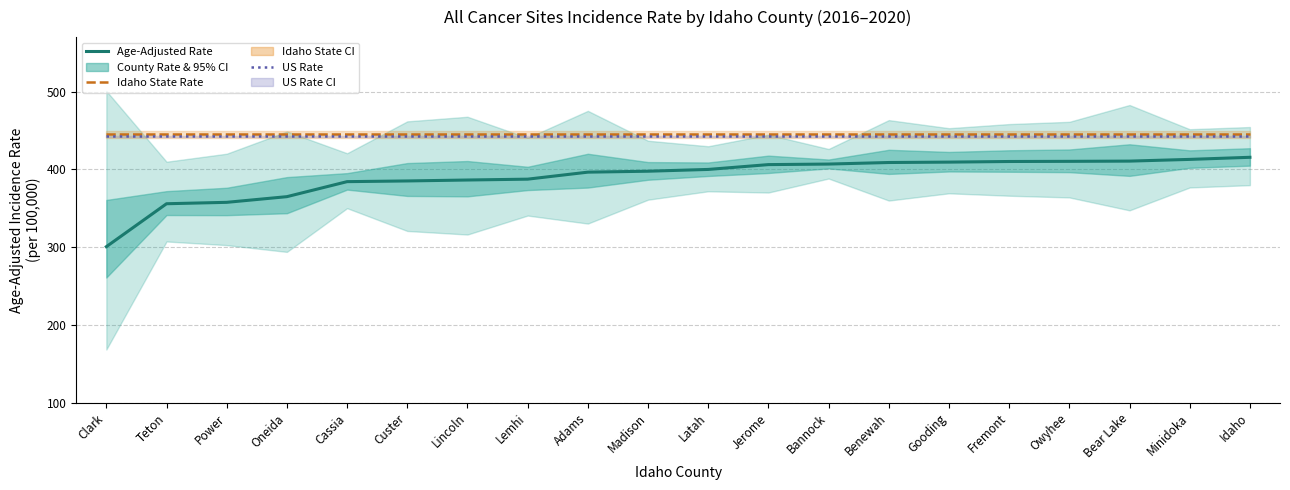

Reading left to right, list all the values displayed in this chart.

Age-Adjusted Rate: 300.6	355.8	357.6	364.9	384.2	385.1	386.3	387.4	396.4	397.6	399.9	406.1	406.8	408.8	409.3	410.1	410.3	410.6	412.8	415.5
Idaho State Rate: 444.9	444.9	444.9	444.9	444.9	444.9	444.9	444.9	444.9	444.9	444.9	444.9	444.9	444.9	444.9	444.9	444.9	444.9	444.9	444.9
US Rate: 442.3	442.3	442.3	442.3	442.3	442.3	442.3	442.3	442.3	442.3	442.3	442.3	442.3	442.3	442.3	442.3	442.3	442.3	442.3	442.3